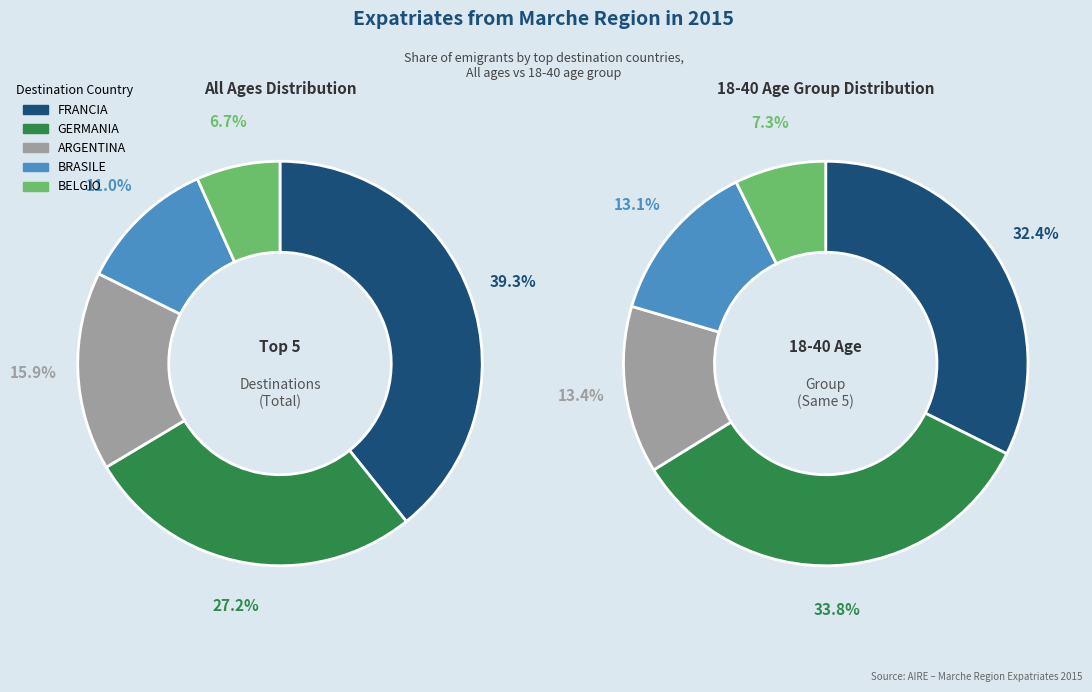

True or false: BRASILE accounts for 32% of the total.

False